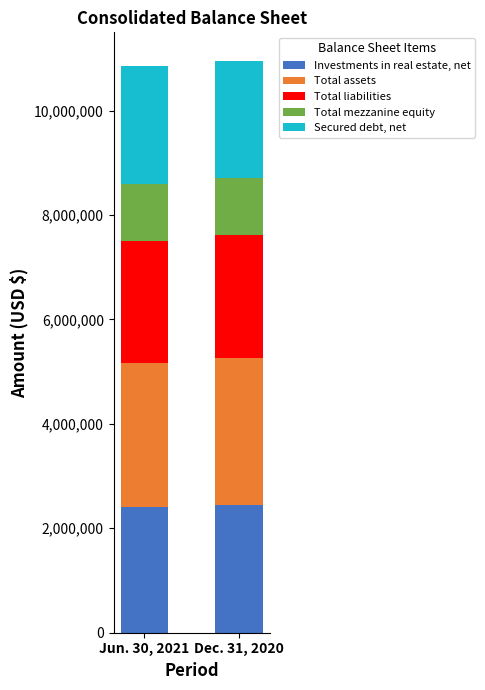

How many bars are there in total?

2